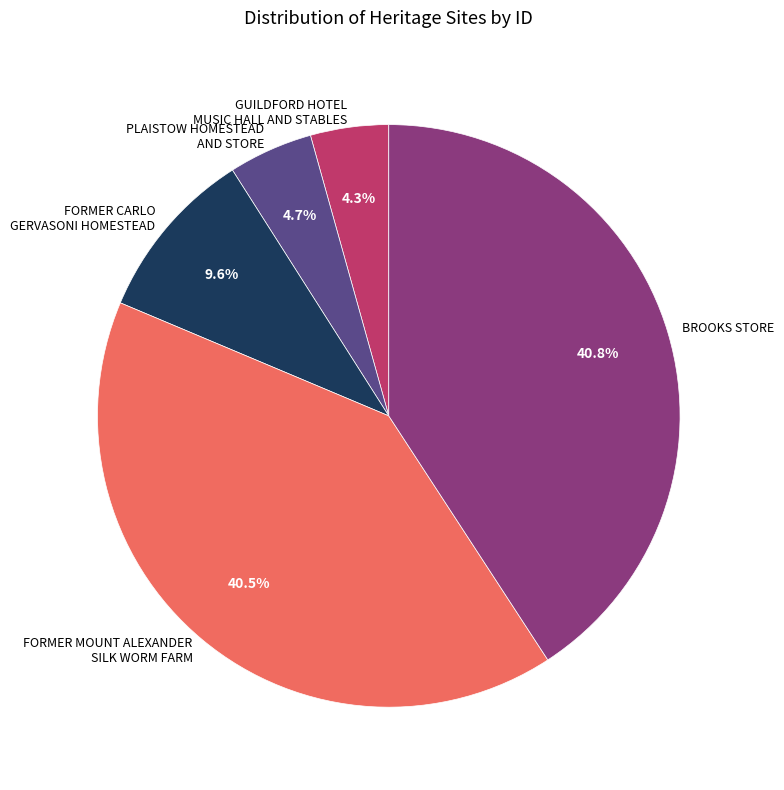

Does any single category account for the majority?

No